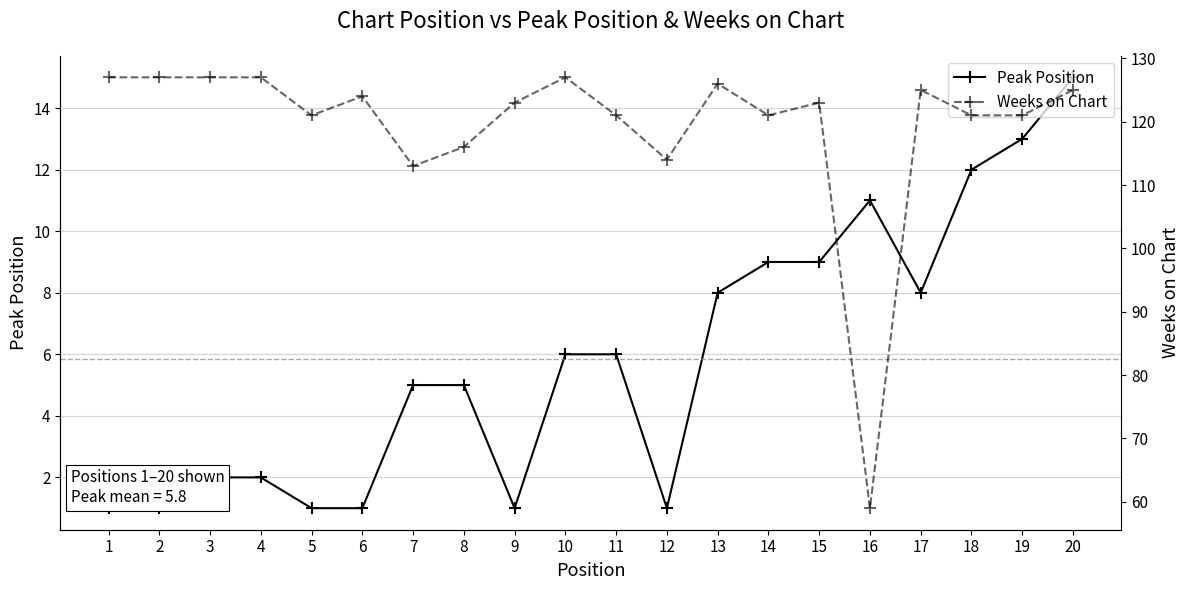

Which category has the highest value across all series?

1